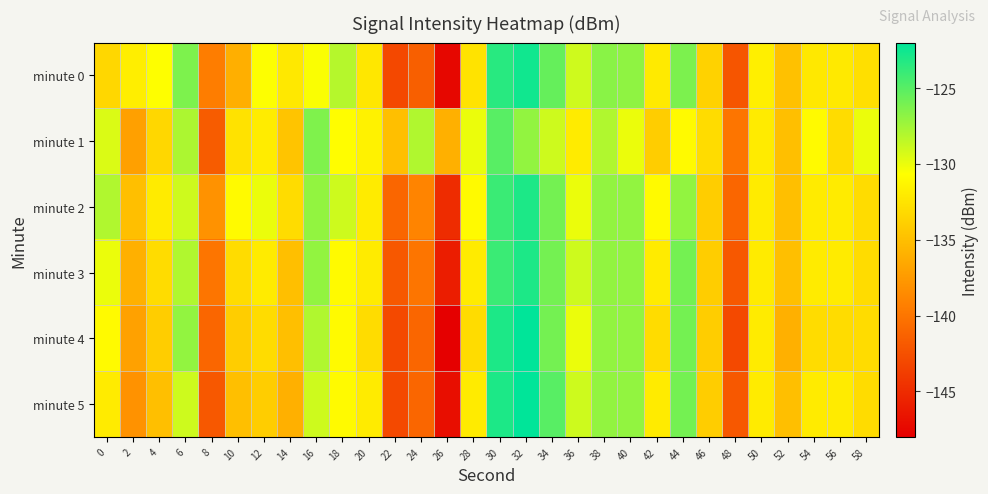

What is the minimum value shown in the chart?

-148.0